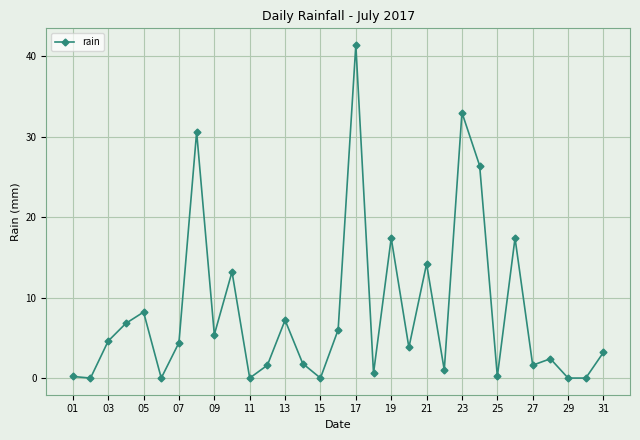

How many interior local peaks (higher than both neighbors) does the data have?

10